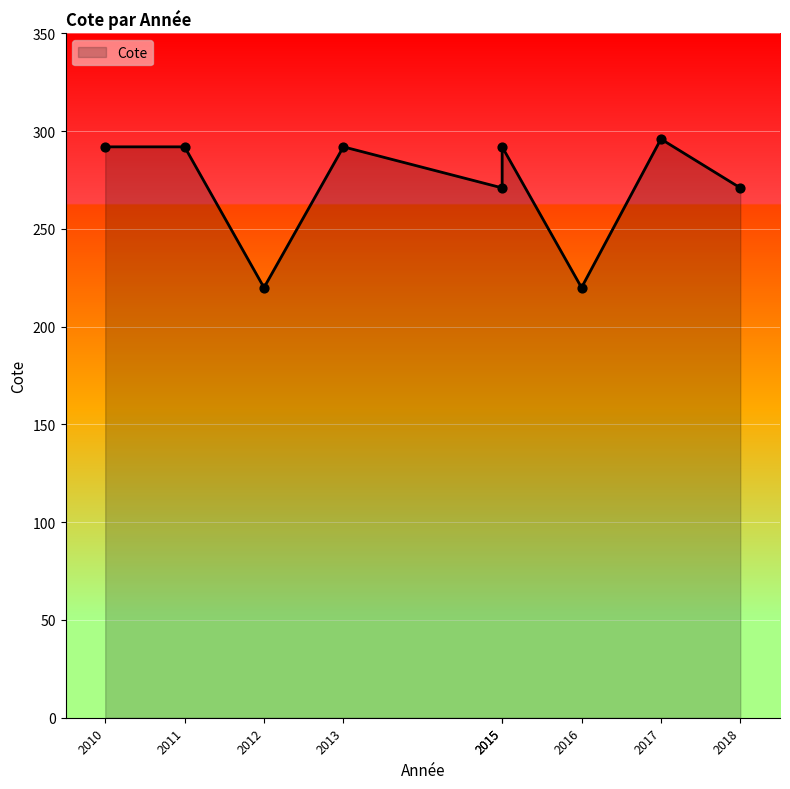

Which has a higher value, 2015 or 2017?

2017